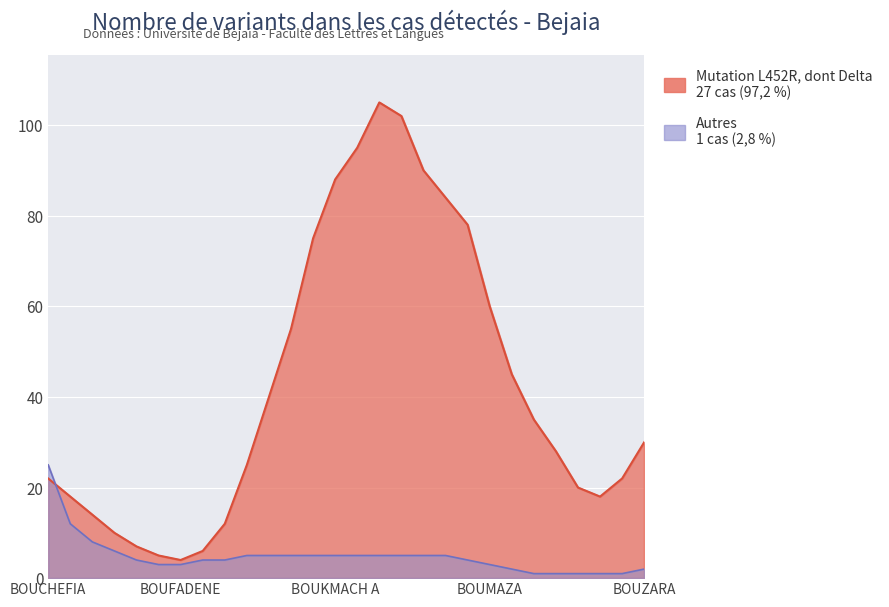

Reading left to right, extract all data points from this chart.

Mutation L452R, dont Delta: 22	18	14	10	7	5	4	6	12	25	40	55	75	88	95	105	102	90	84	78	60	45	35	28	20	18	22	30
Autres: 25	12	8	6	4	3	3	4	4	5	5	5	5	5	5	5	5	5	5	4	3	2	1	1	1	1	1	2